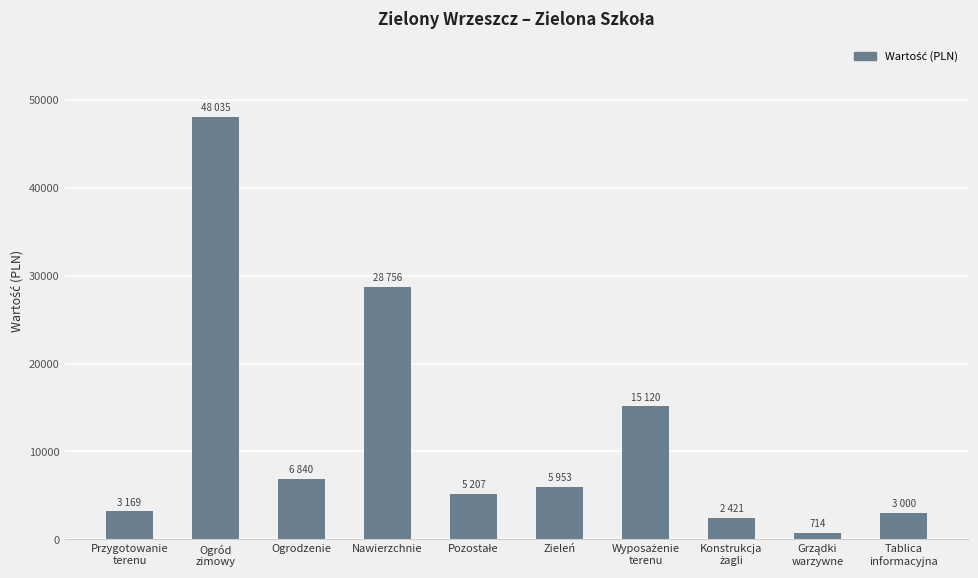

What is the label of the 7th bar from the right?

Nawierzchnie